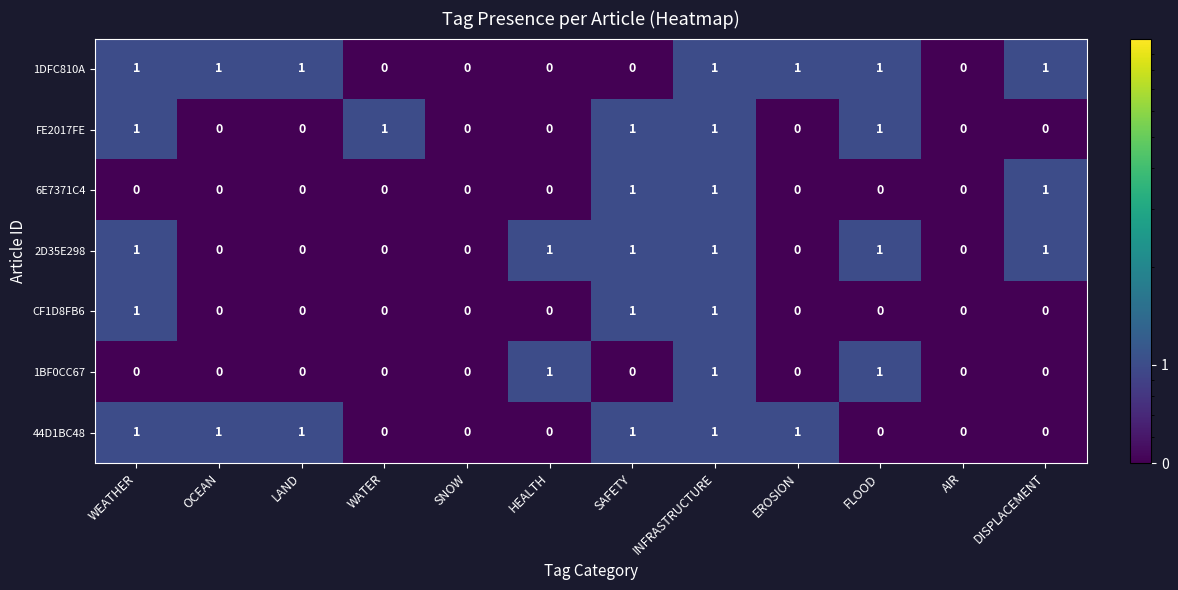

Count the CF1D8FB6 values in the range 0 to 1.

12